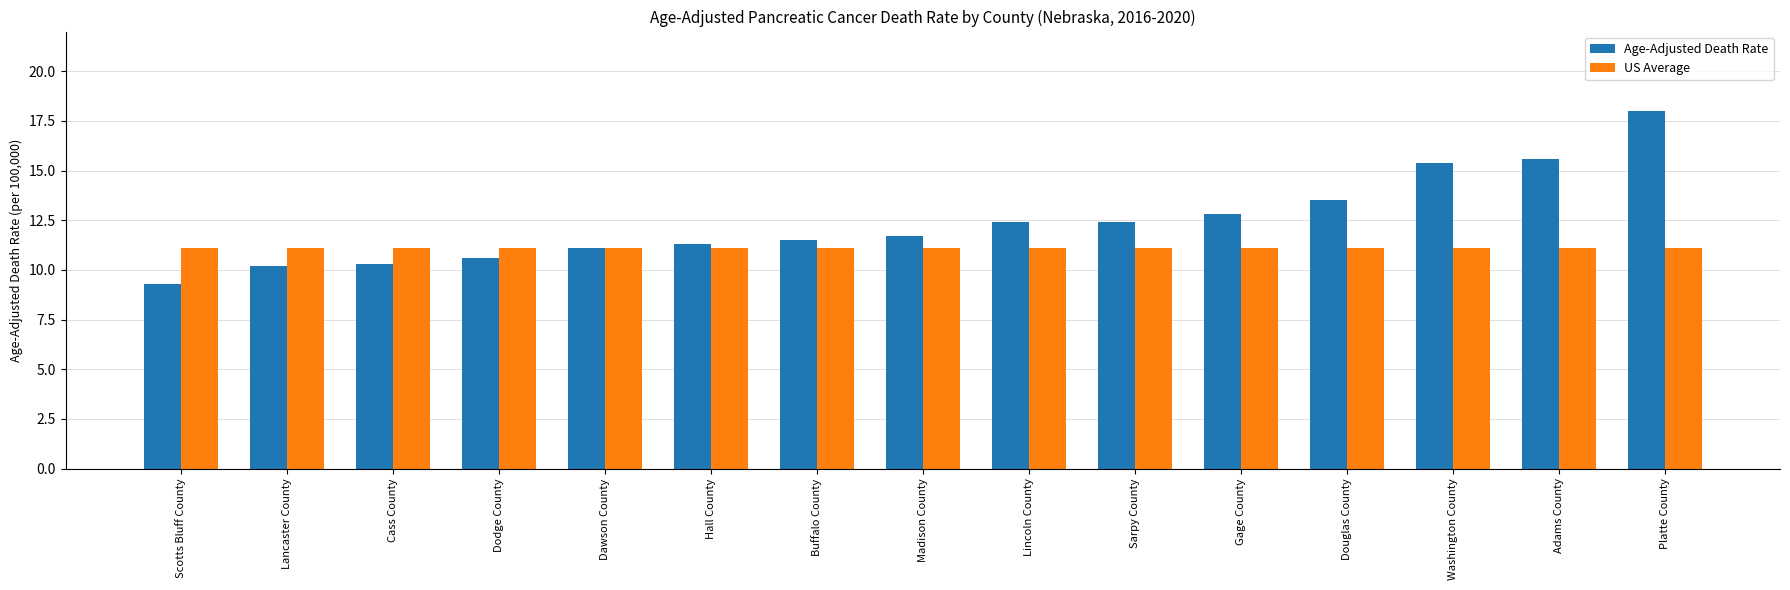

What is the difference between the maximum and minimum values in the Age-Adjusted Death Rate series?

8.7